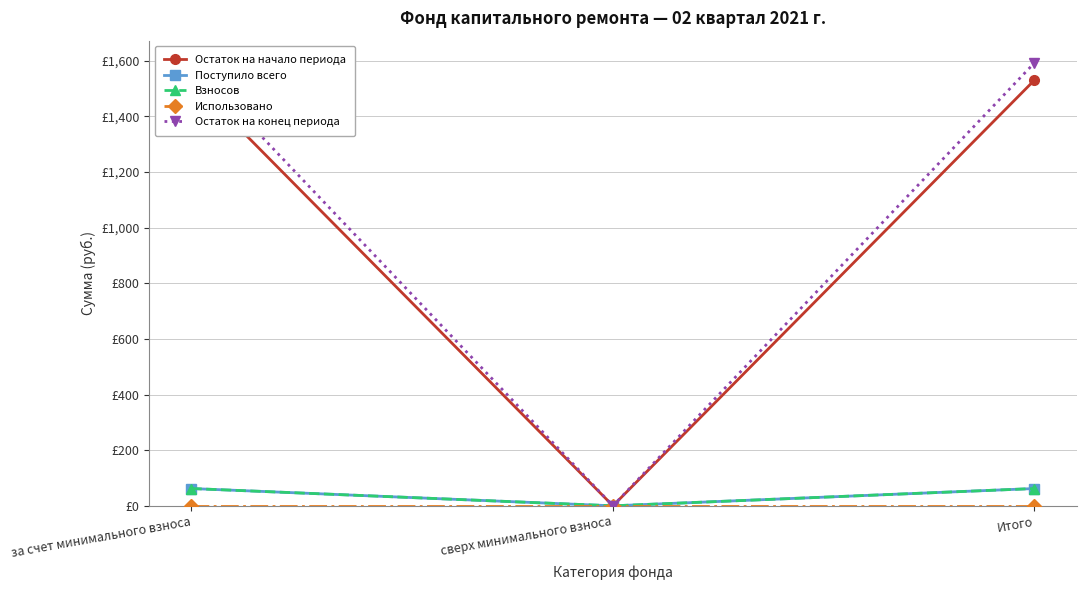

At which label does Взносов reach its peak?

за счет минимального взноса